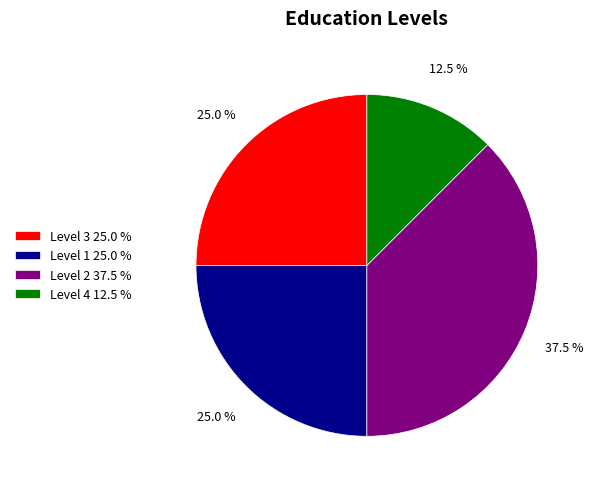

Which has a higher value, Level 1 25.0 % or Level 4 12.5 %?

Level 1 25.0 %